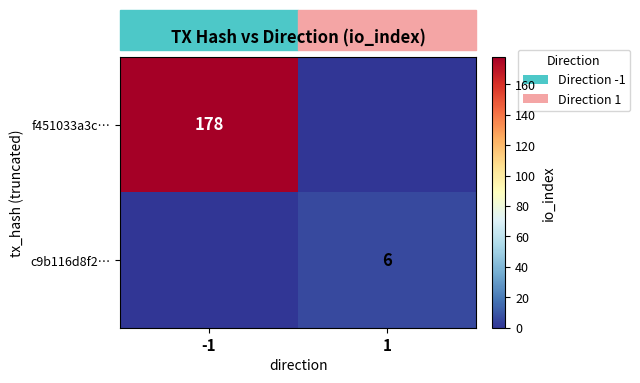

What is the spread (max minus min) of values at -1?

178